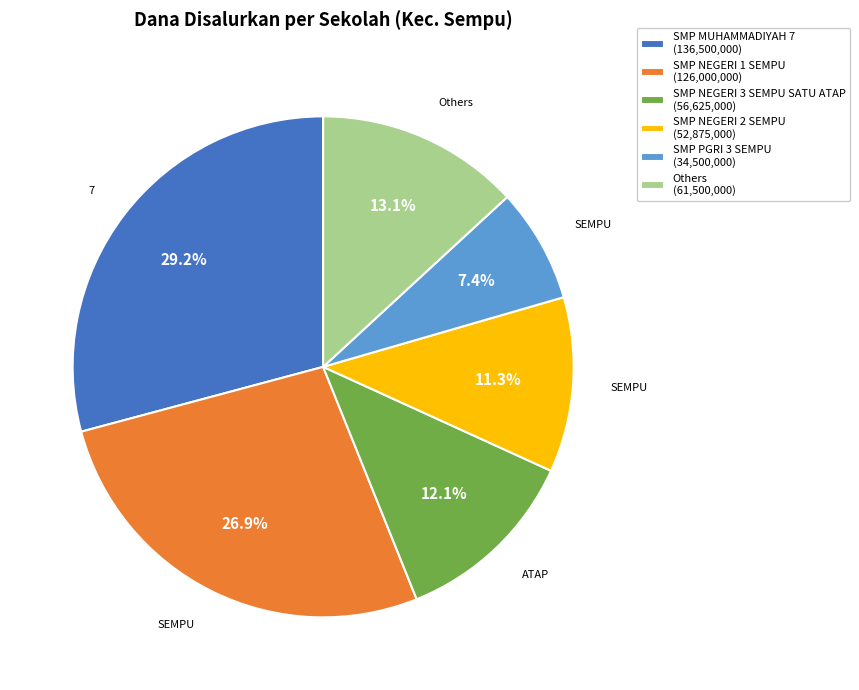

Do SMP PGRI 3 SEMPU (34,500,000) and Others (61,500,000) together represent more than half of the pie?

No